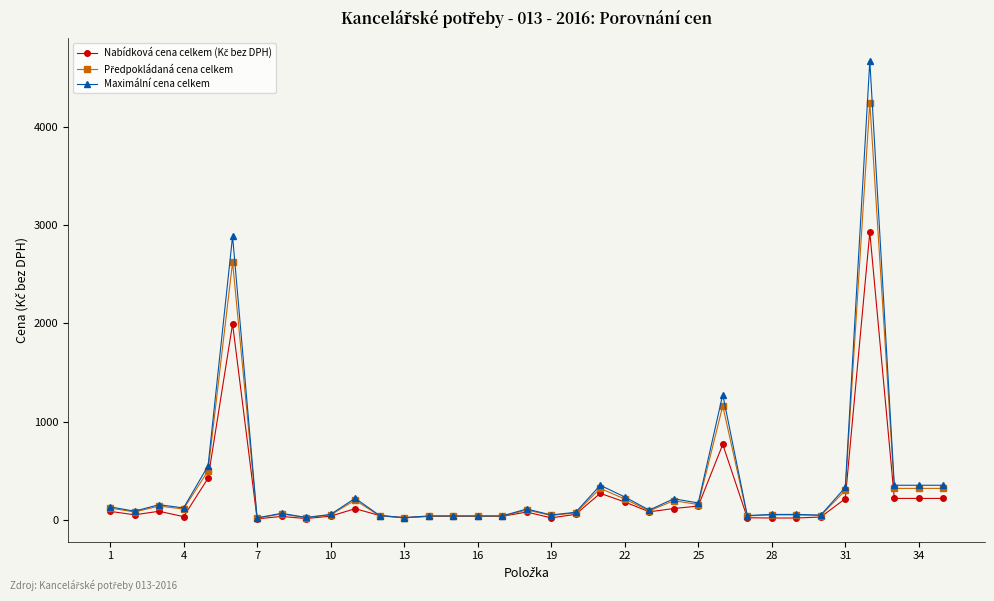

True or false: Maximální cena celkem has more than 2 interior local peaks.

True